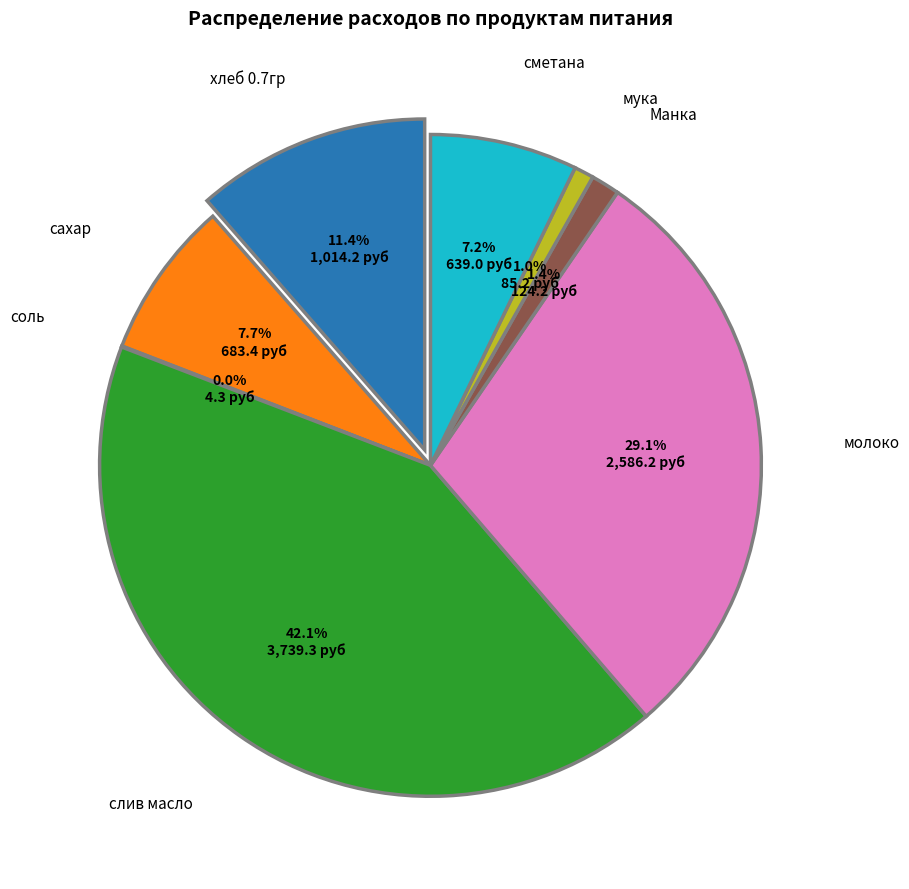

How many segments does this pie chart have?

8